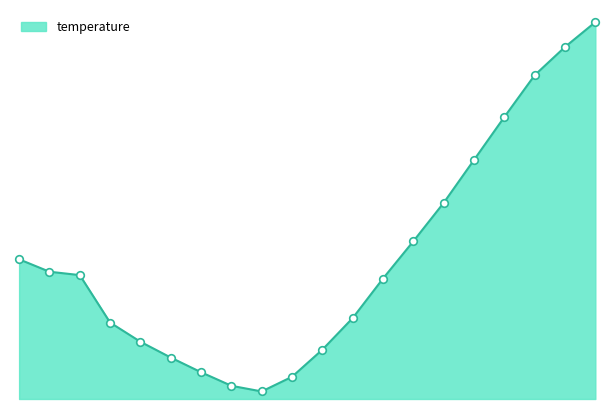

How many lines are shown in the chart?

1